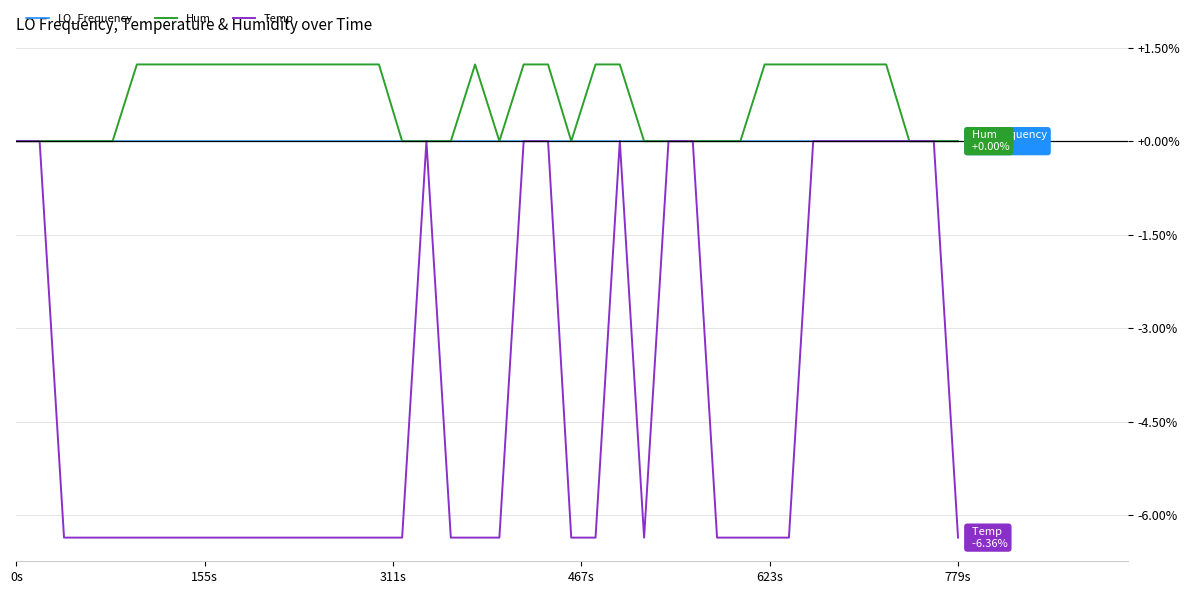

Is this an area chart (filled region under the line)?

No